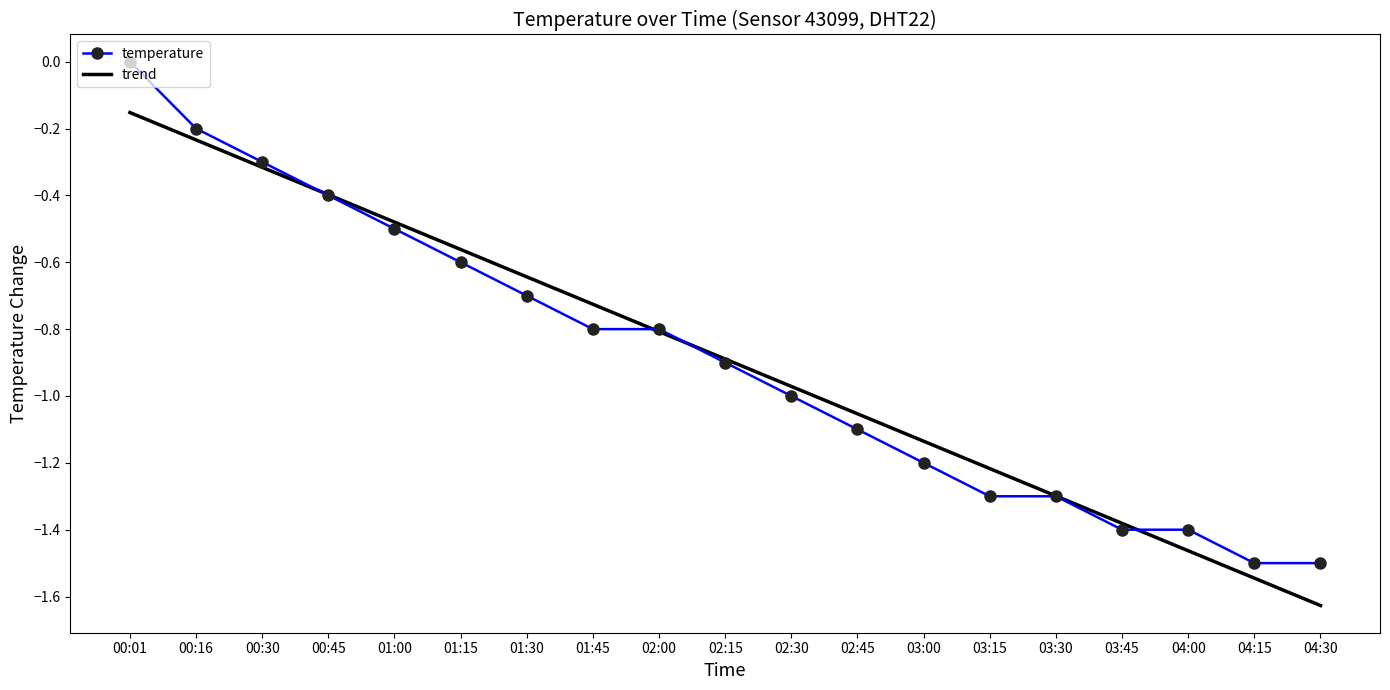

Reading left to right, what are all the values shown in this chart?

00:01=0.0	00:16=-0.2	00:30=-0.3	00:45=-0.4	01:00=-0.5	01:15=-0.6	01:30=-0.7	01:45=-0.8	02:00=-0.8	02:15=-0.9	02:30=-1.0	02:45=-1.1	03:00=-1.2	03:15=-1.3	03:30=-1.3	03:45=-1.4	04:00=-1.4	04:15=-1.5	04:30=-1.5